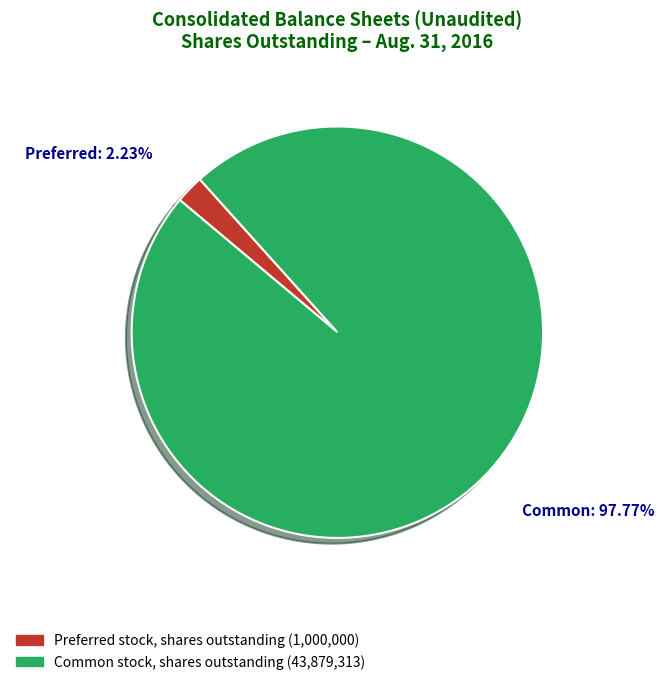

To the nearest percent, what portion does Preferred stock, shares outstanding represent?

2%